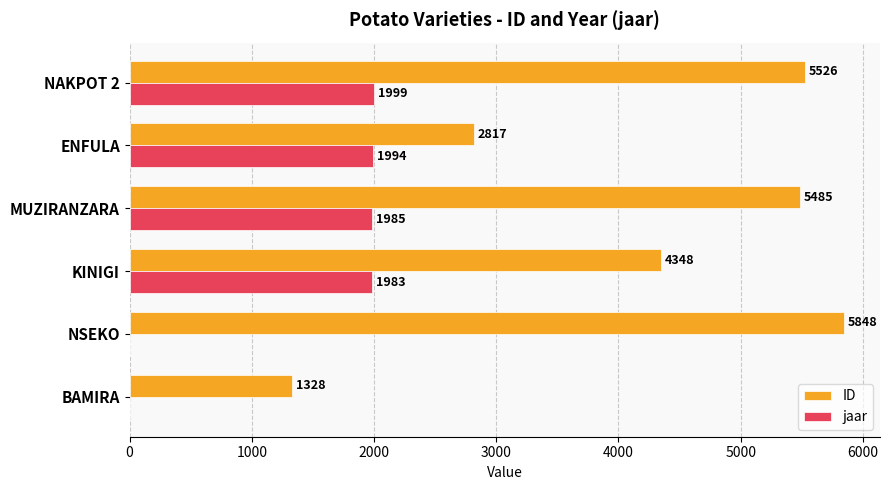

The jaar series shows 3053 at NAKPOT 2. True or false?

False